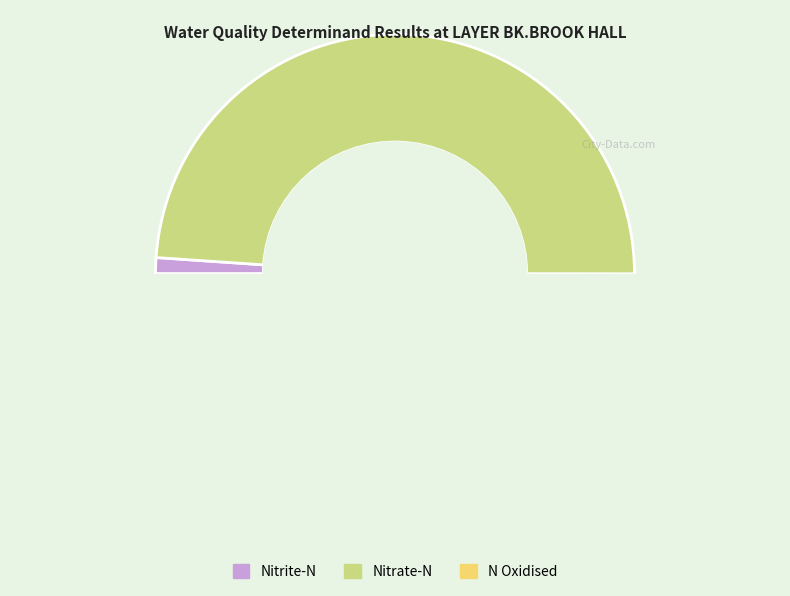

Is it true that Nitrate-N is 37% of the pie?

False